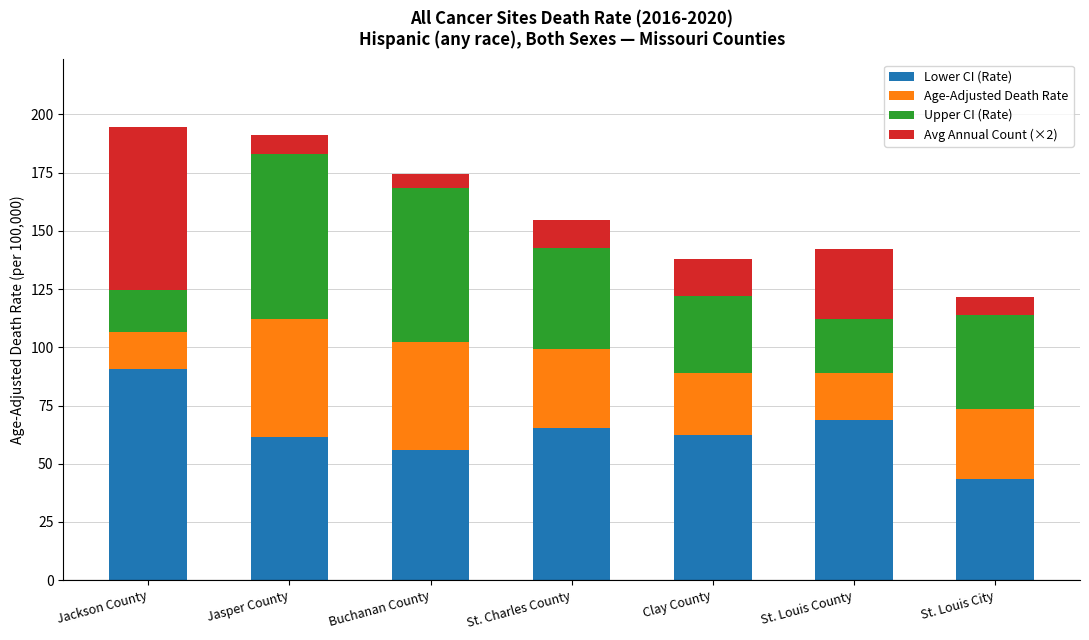

Does the chart contain any negative values?

No